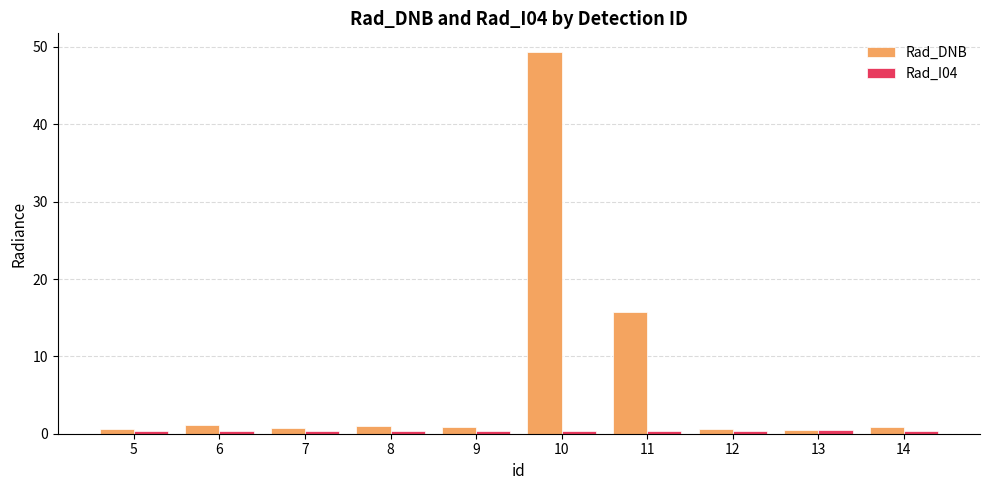

What is the difference between the maximum and minimum values in the Rad_DNB series?

48.8